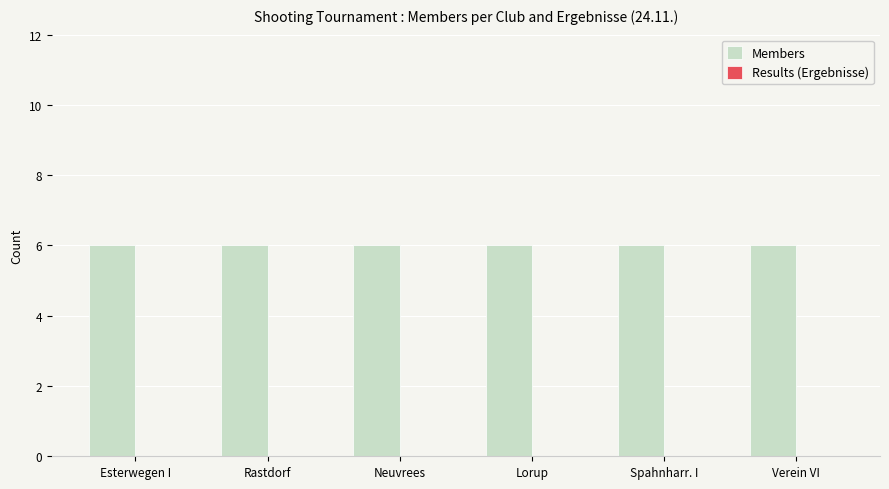

Which series changed the most between Neuvrees and Verein VI?

Members